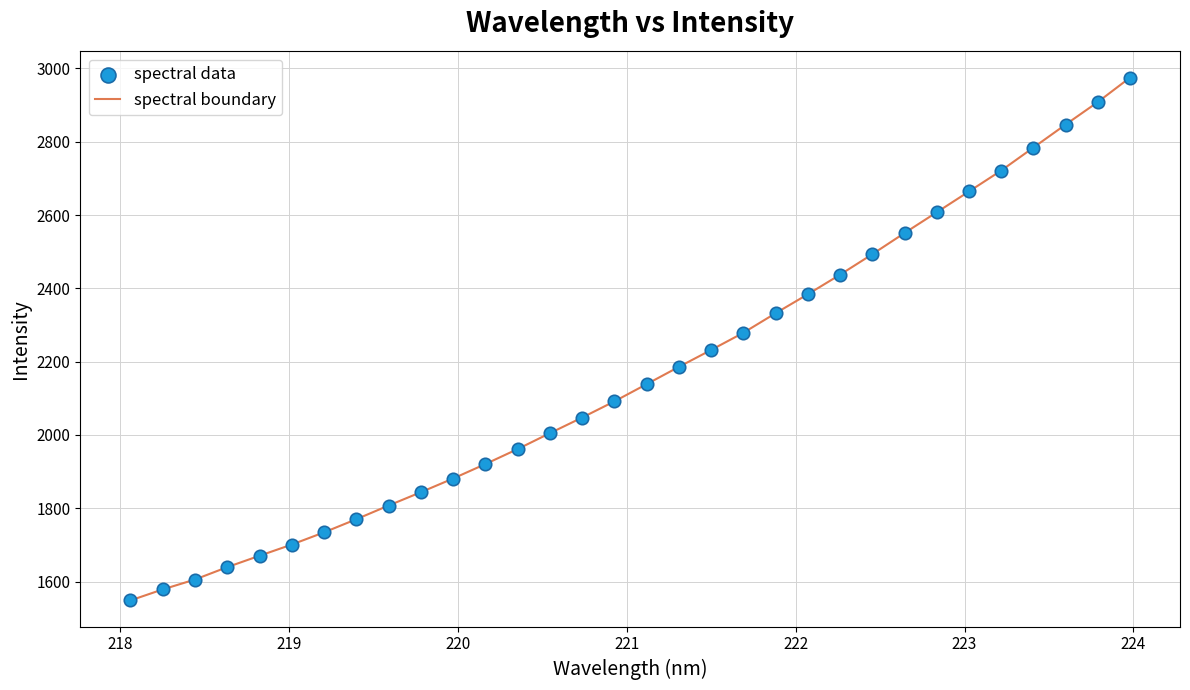

What is the smallest value displayed?

1548.7